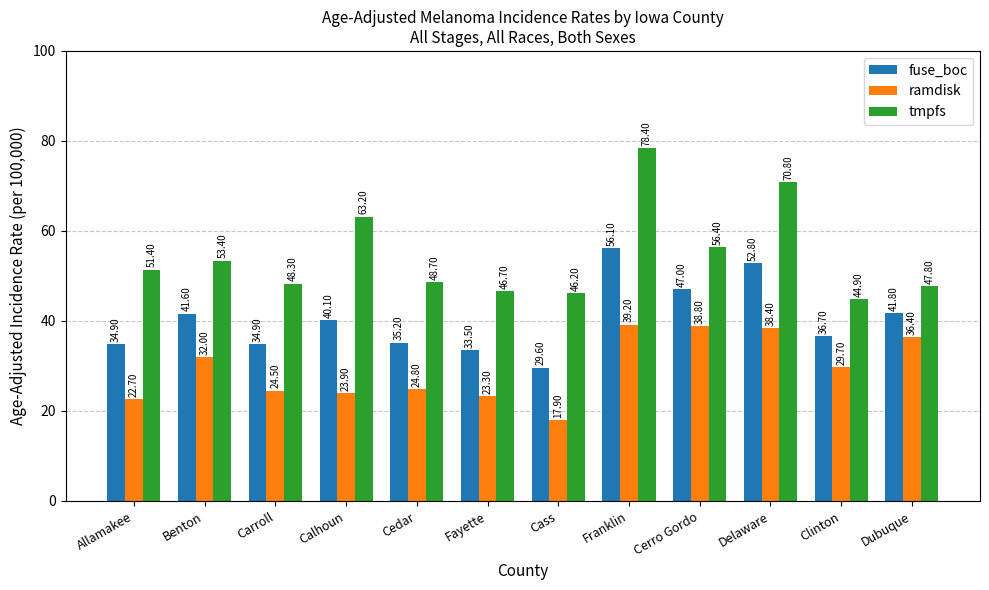

Are the bars horizontal?

No